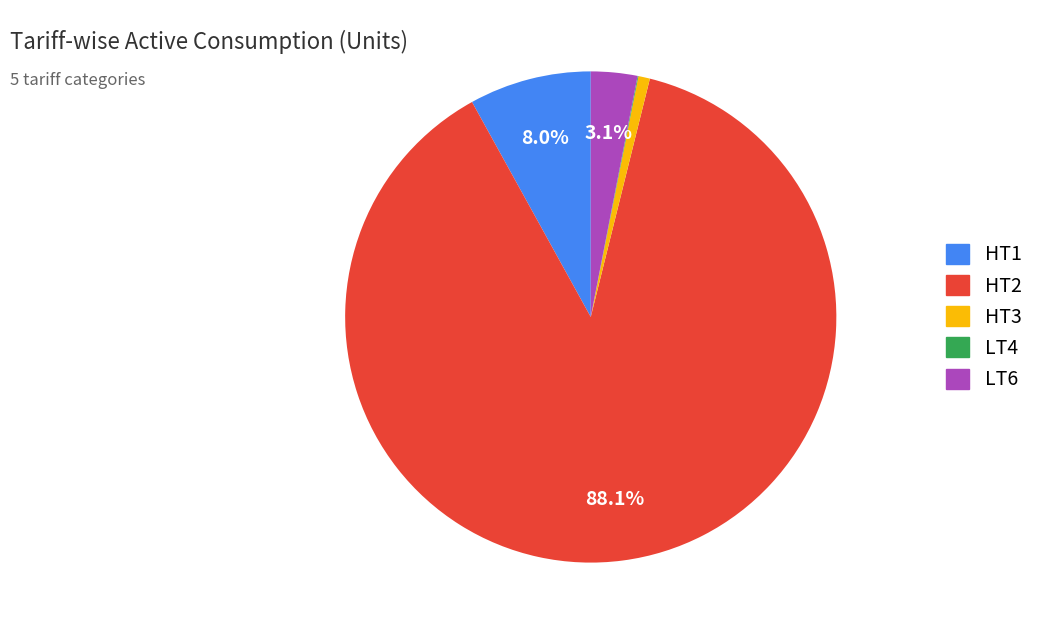

Does any single category account for the majority?

Yes